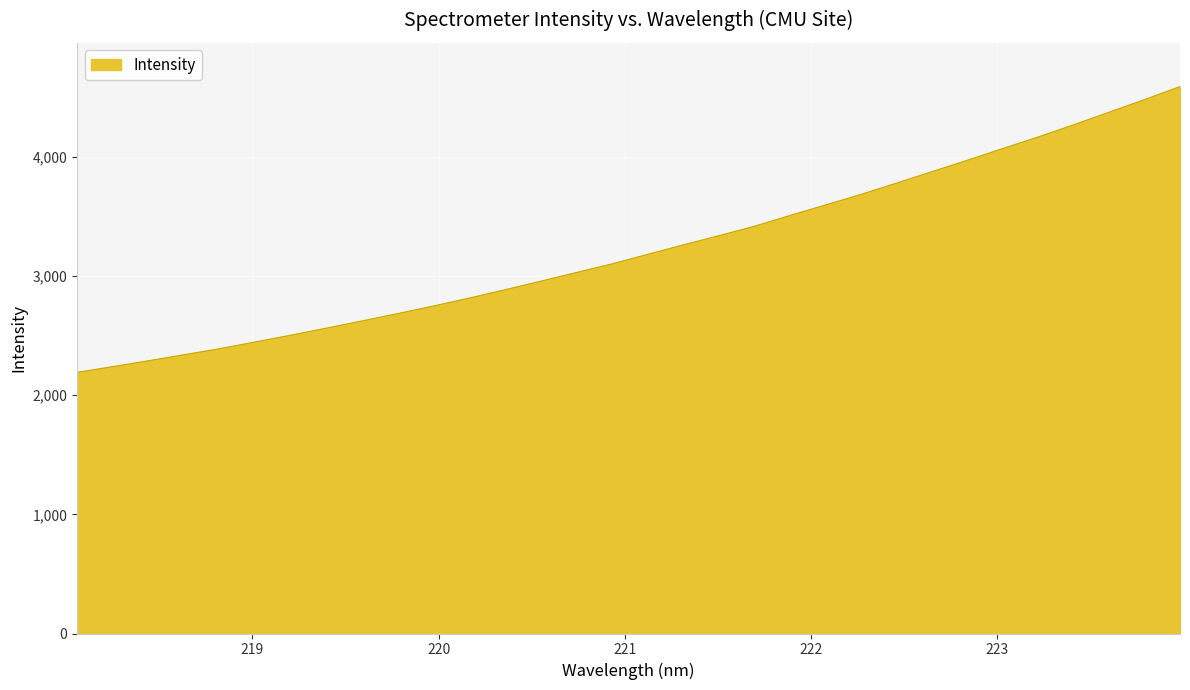

What is the minimum value shown in the chart?

2192.1